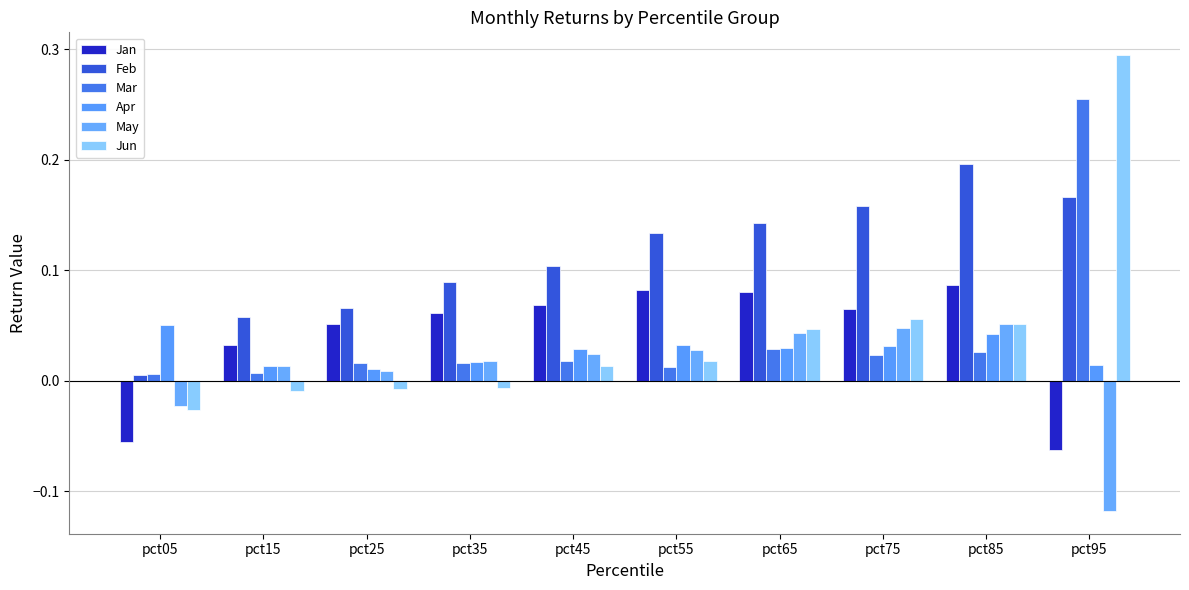

How many negative values does the Jan series have?

2